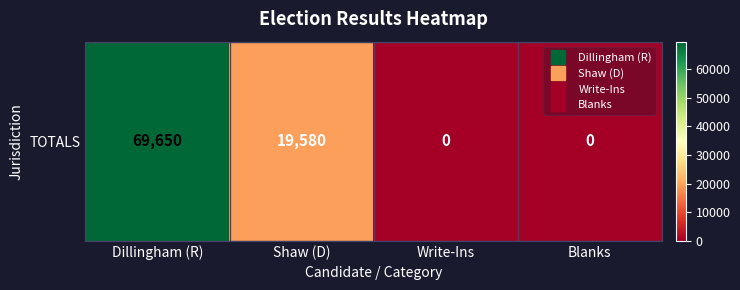

What is the change in value from Shaw (D) to Write-Ins?

-19580